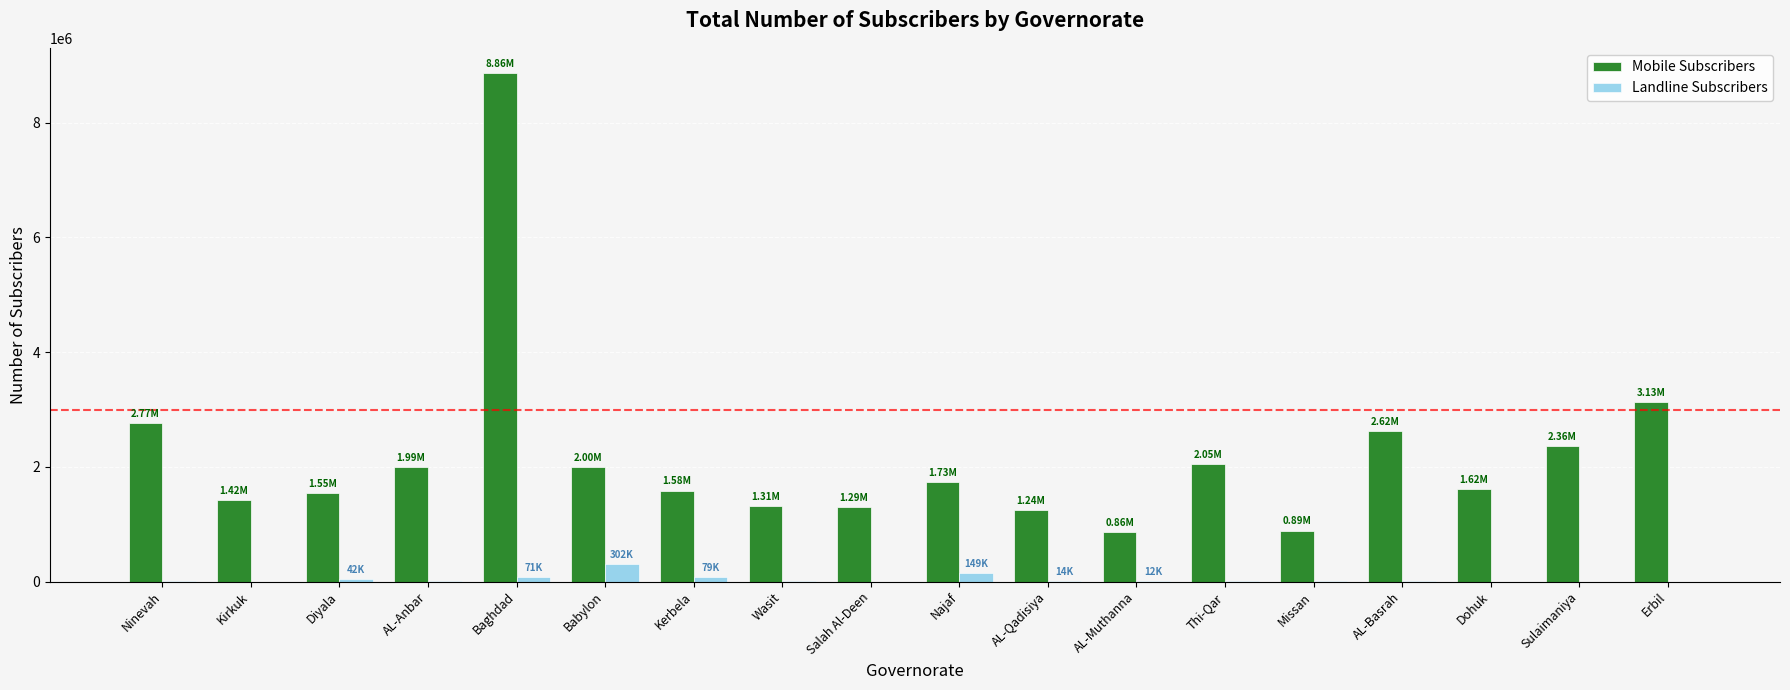

True or false: Mobile Subscribers has a value of 919547 at Diyala.

False